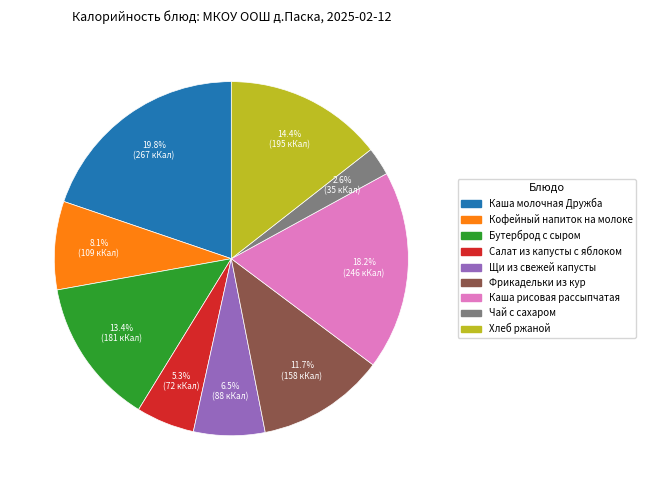

Which slice is the smallest?

Чай с сахаром